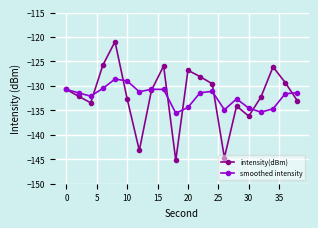

True or false: smoothed intensity and intensity(dBm) cross at least once.

True